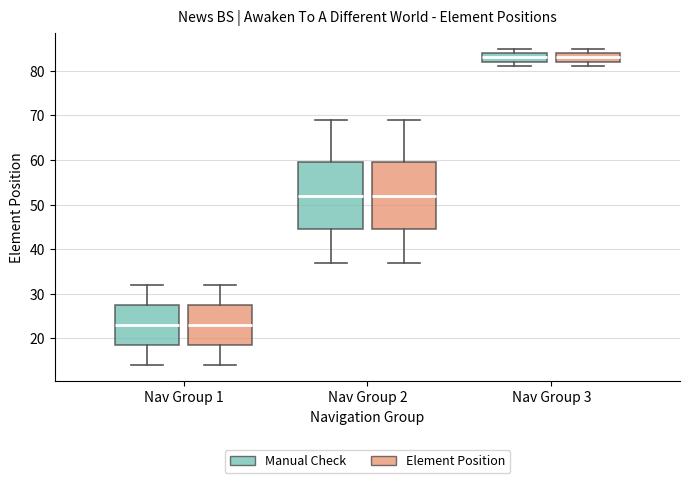

Reading left to right, read every box against the y-axis: the position of its median line, the range the box covers, and the ends of its whiskers. The values are not printed on the chart, so give them approximately, as read against the axis.

Nav Group 1 (Manual Check): median 23, box 19 to 28, whiskers 14 to 32
Nav Group 1 (Element Position): median 23, box 19 to 28, whiskers 14 to 32
Nav Group 2 (Manual Check): median 52, box 45 to 60, whiskers 37 to 69
Nav Group 2 (Element Position): median 52, box 45 to 60, whiskers 37 to 69
Nav Group 3 (Manual Check): median 83, box 82 to 84, whiskers 81 to 85
Nav Group 3 (Element Position): median 83, box 82 to 84, whiskers 81 to 85